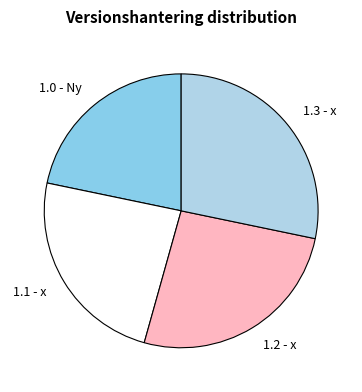

Which has a higher value, 1.1 - x or 1.2 - x?

1.2 - x